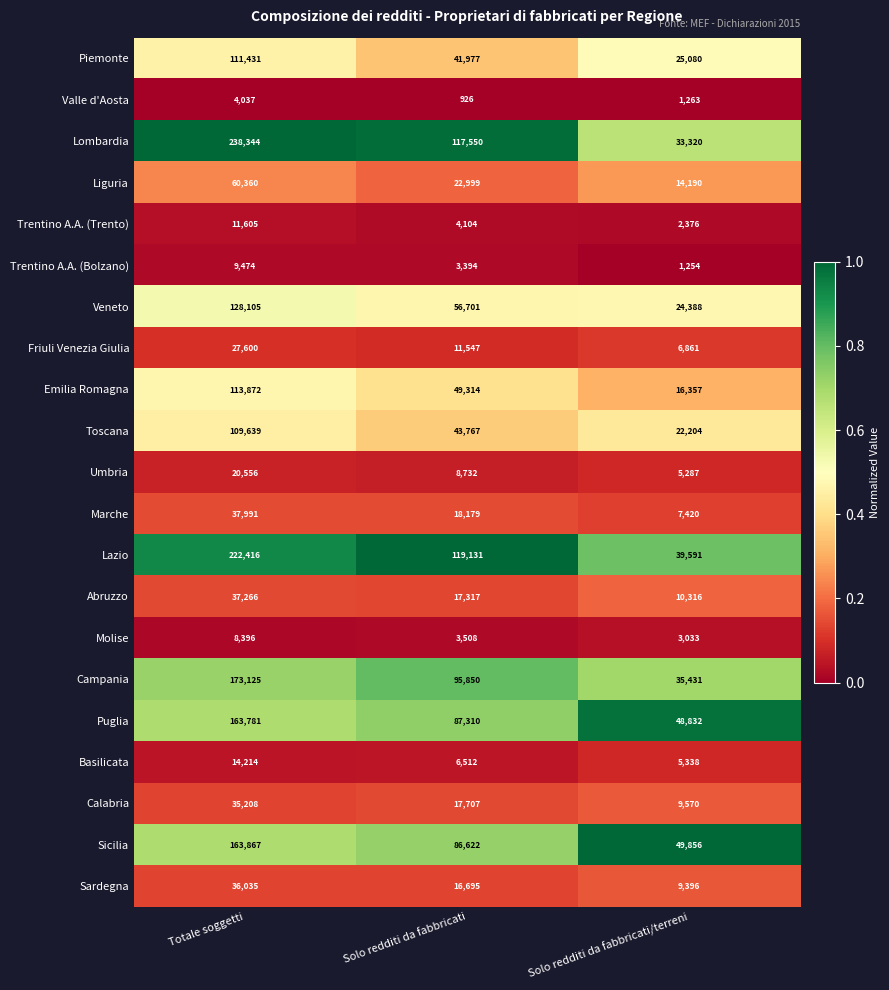

True or false: Veneto has a value of 11491 at Solo redditi da fabbricati/terreni.

False